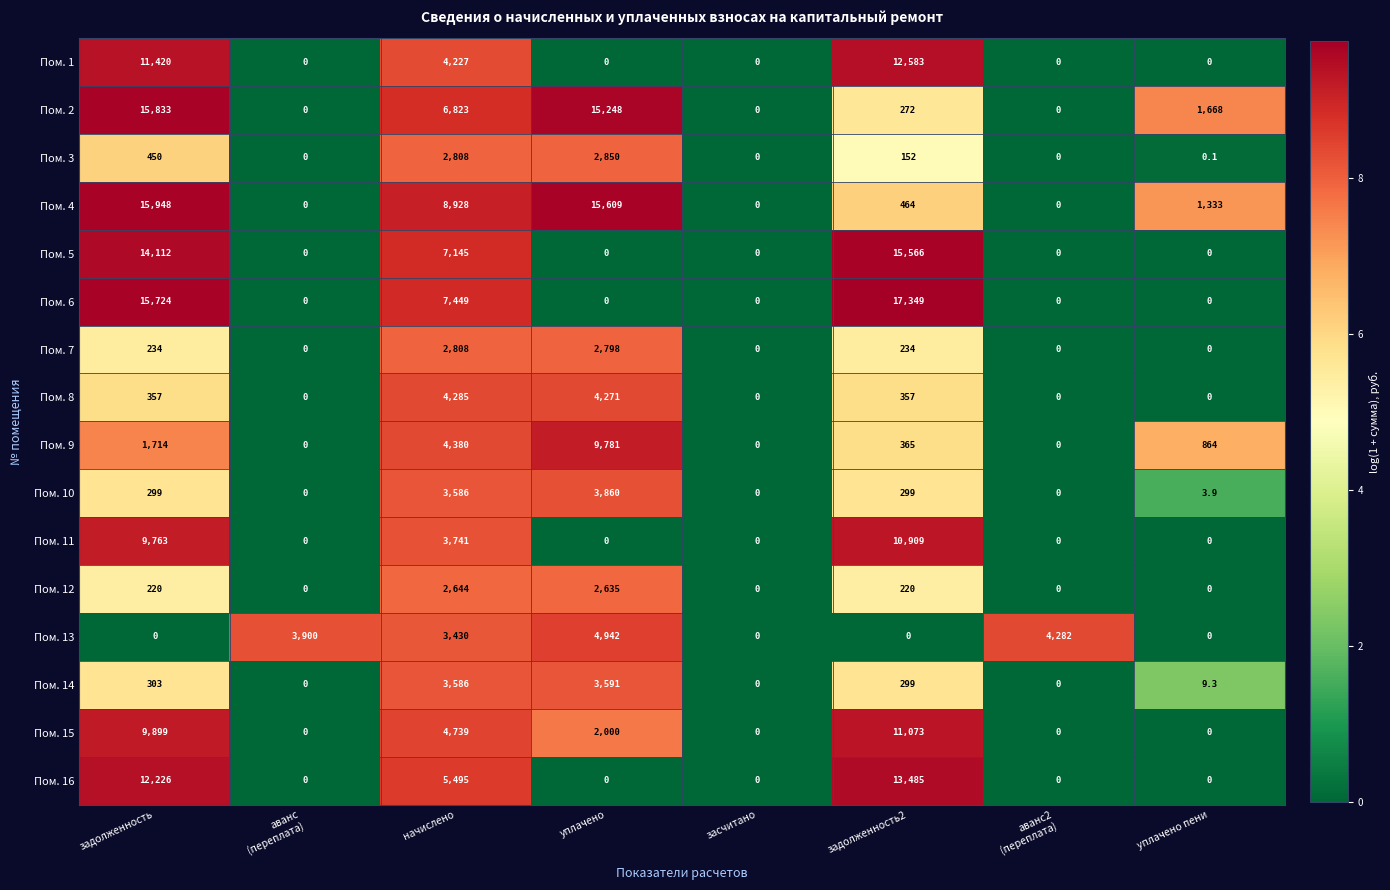

At which category is the sum across all series the highest?

задолженность